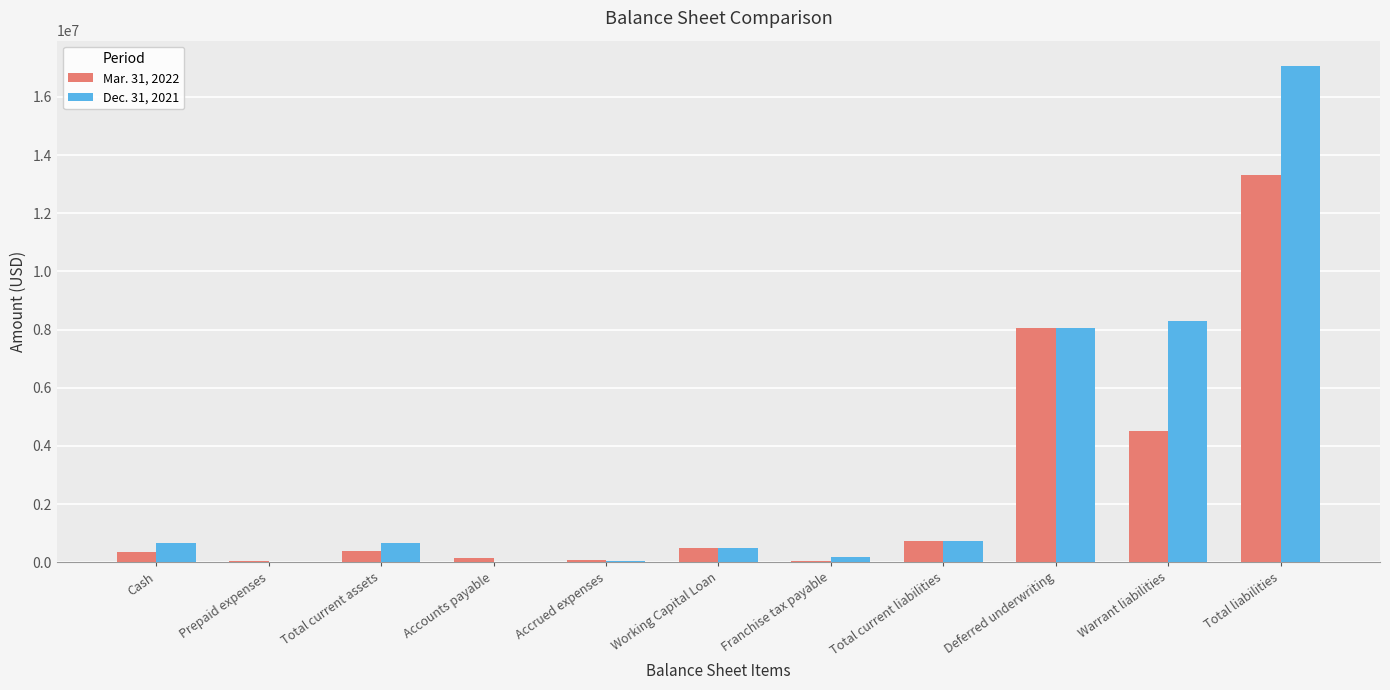

Which series has the largest total across all categories?

Dec. 31, 2021